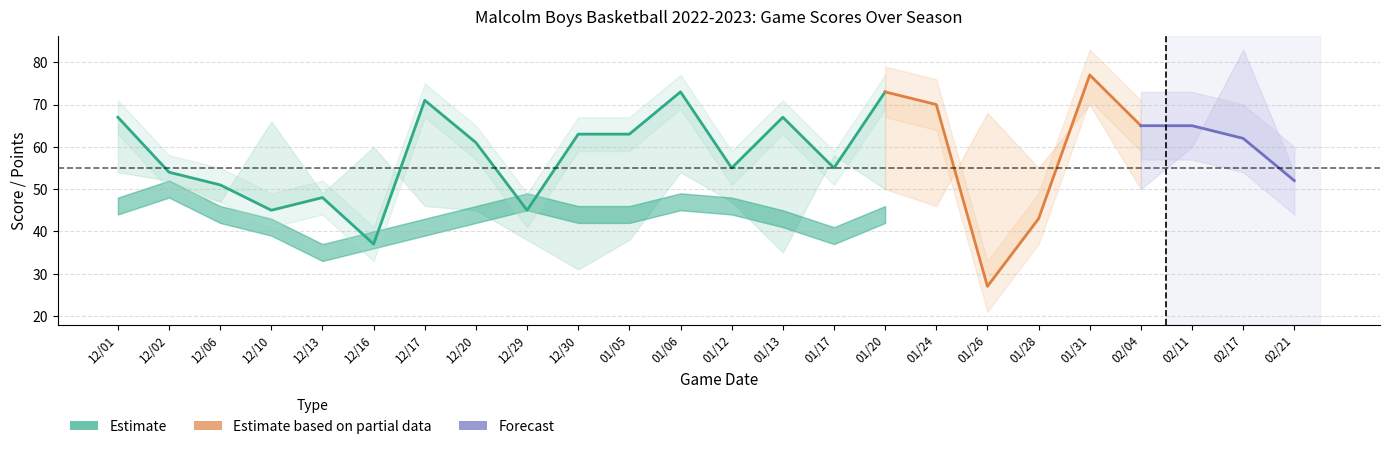

Reading left to right, list all the values displayed in this chart.

score: score=67	opp_score=54	points=51	3=45	4=48	5=37	6=71	7=61	8=45	9=63	10=63	11=73	12=55	13=67	14=55	15=73	16=70	17=27	18=43	19=77	20=65	21=65	22=62	23=52
opp_score: score=54	opp_score=52	points=47	3=66	4=49	5=60	6=46	7=45	8=38	9=31	10=38	11=54	12=47	13=35	14=58	15=50	16=46	17=68	18=55	19=70	20=50	21=60	22=83	23=54
points: score=46	opp_score=50	points=44	3=41	4=35	5=38	6=41	7=44	8=47	9=44	10=44	11=47	12=46	13=43	14=39	15=44	16=46	17=39	18=38	19=44	20=47	21=47	22=39	23=33